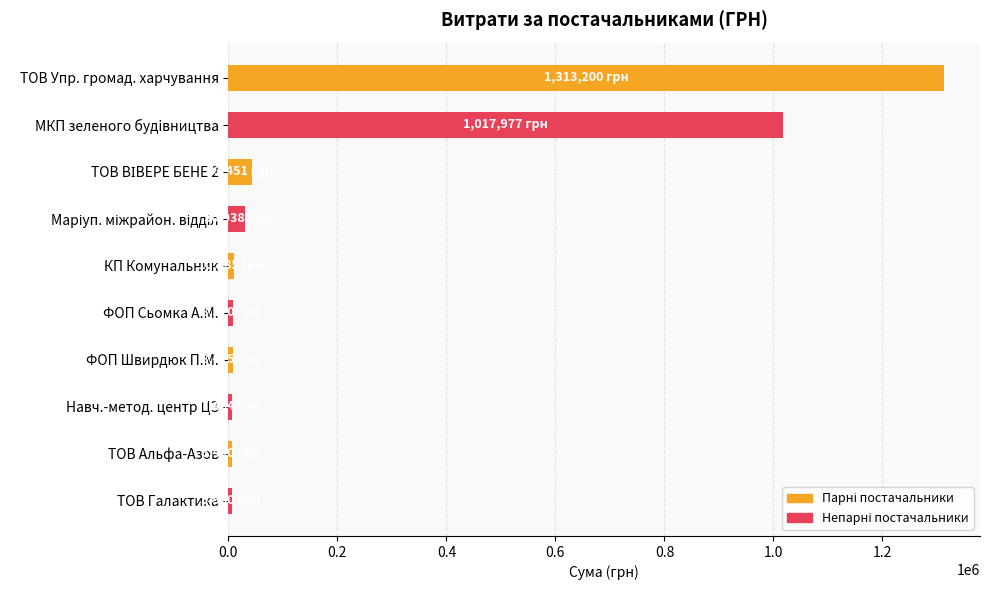

What is the maximum value shown in the chart?

1313200.2